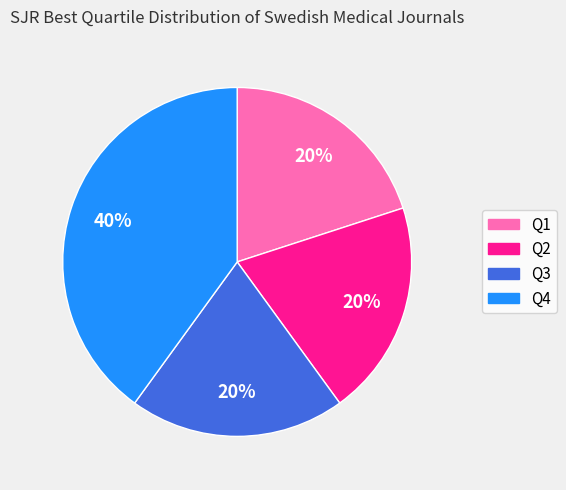

To the nearest percent, what is the difference between the largest and smallest slice percentages?

20%